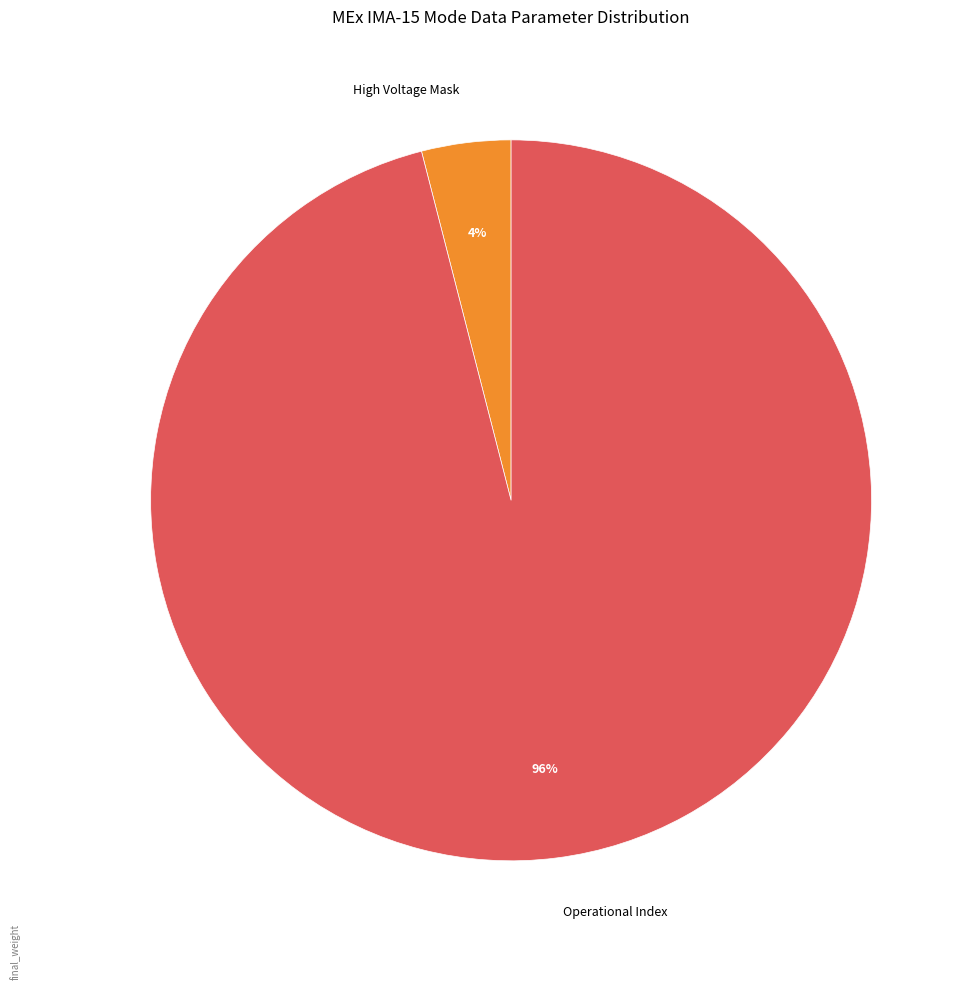

How many segments does this pie chart have?

2